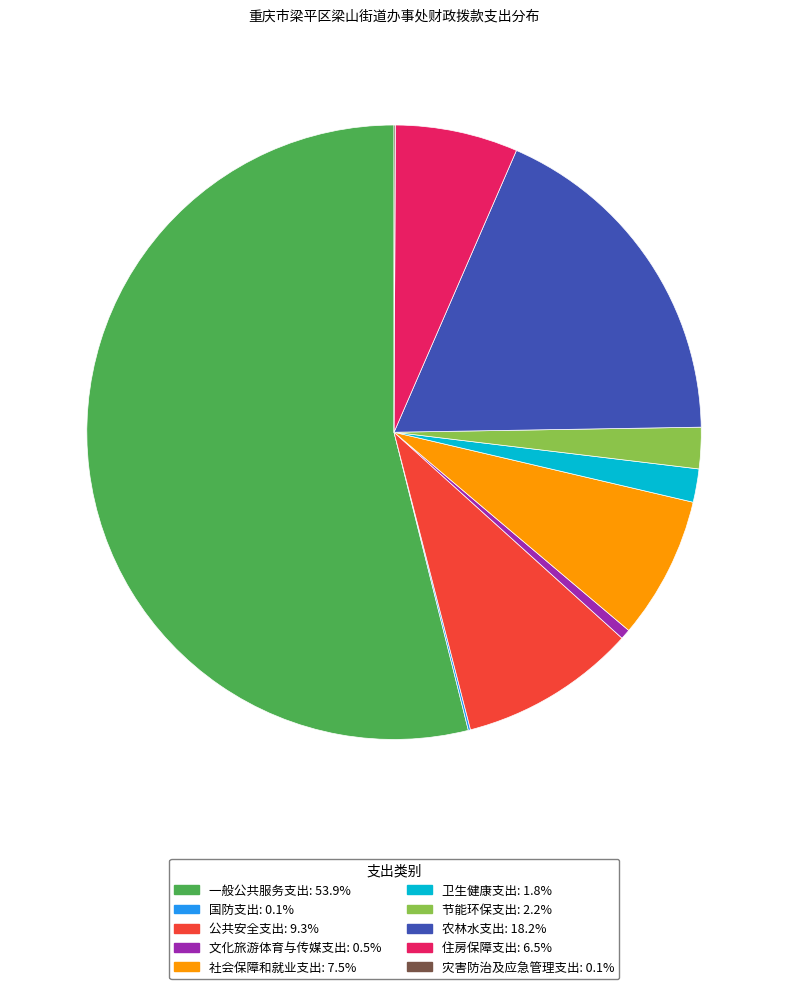

Is there any slice that represents more than half of the pie?

Yes